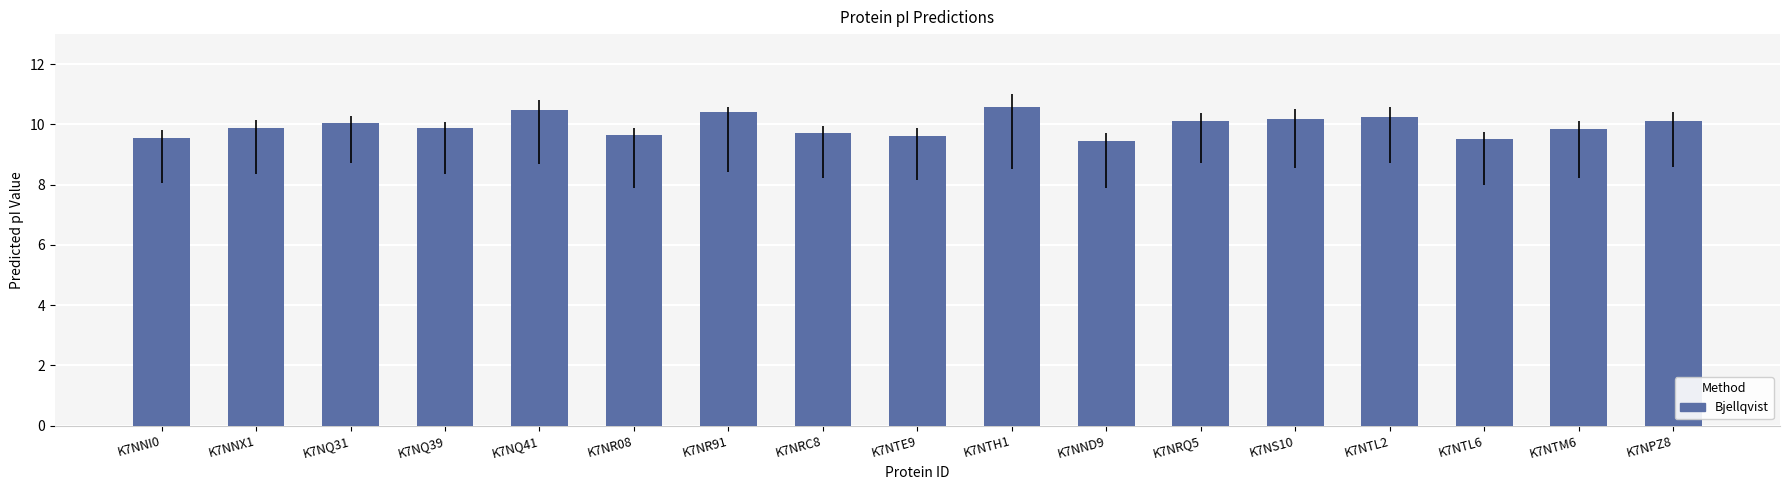

What is the average value?

10.0